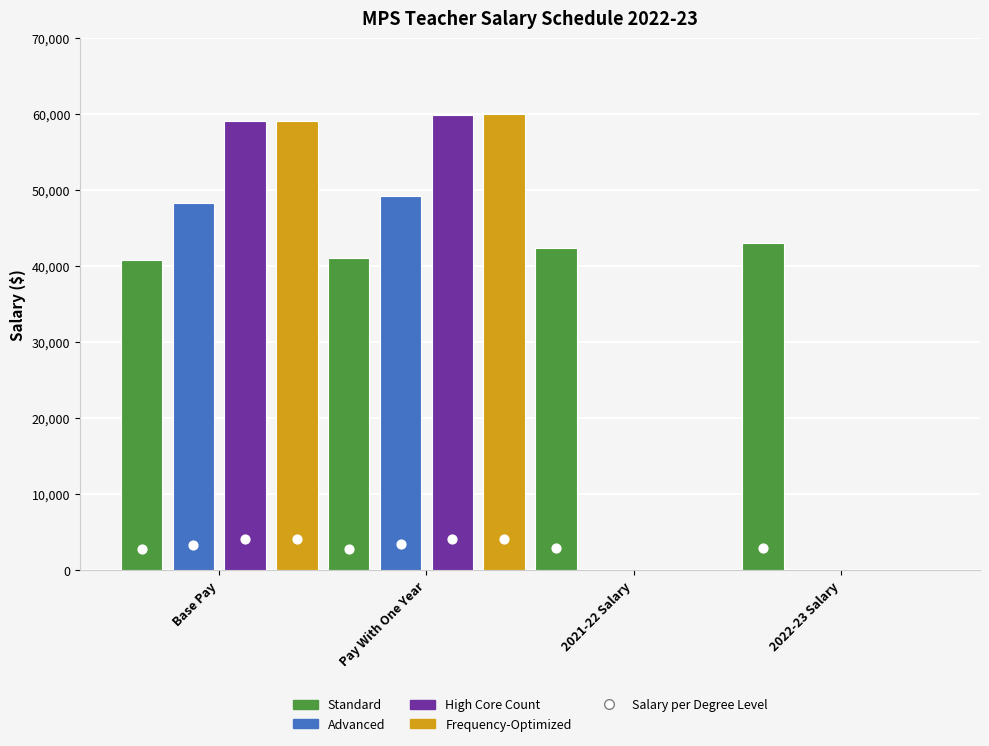

Which series reaches the minimum Y coordinate?

Advanced